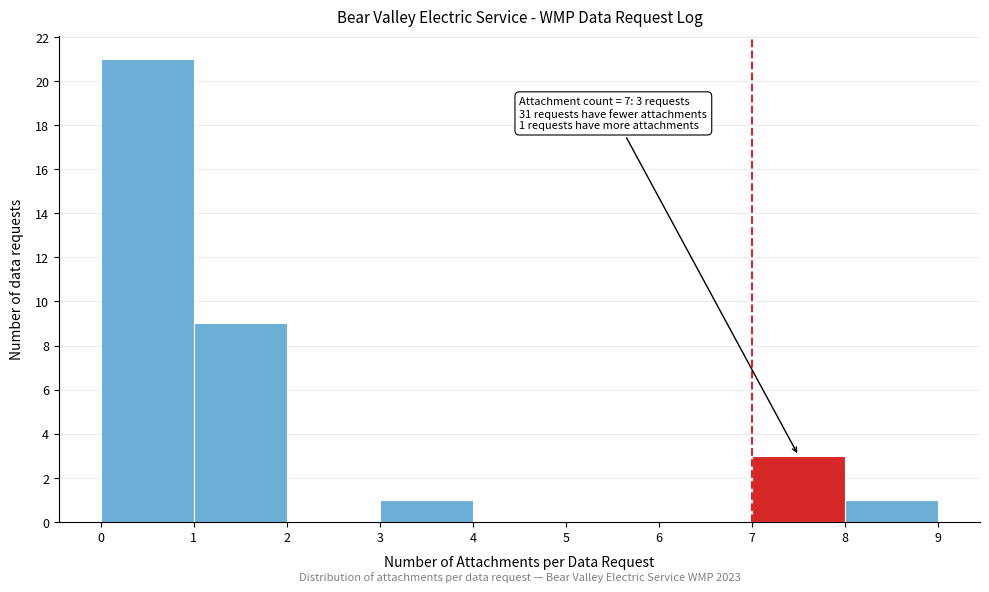

Which range on the x-axis has the tallest bar?

0 to 1